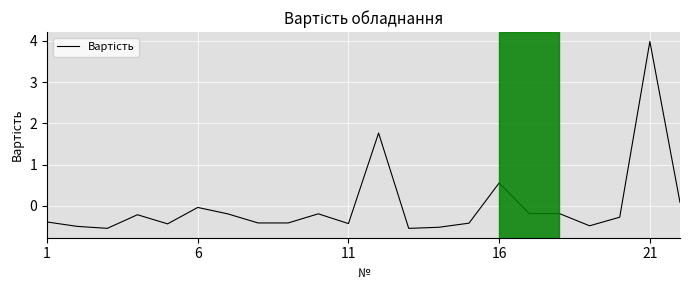

What is the greatest value displayed?

4.0